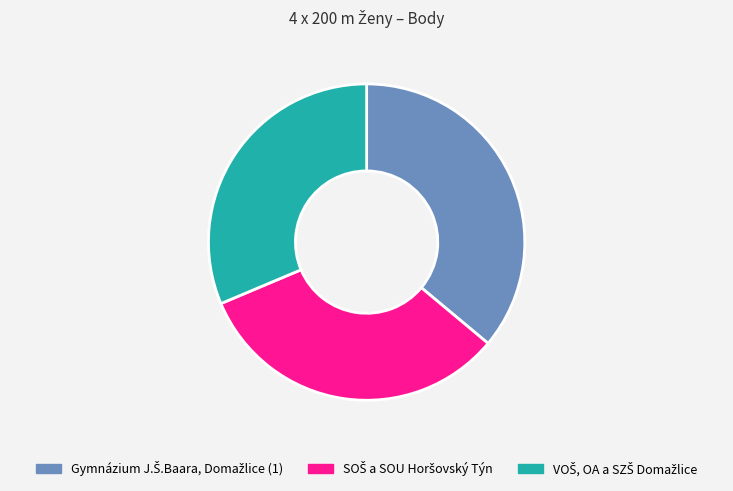

Is there a majority slice in this chart?

No